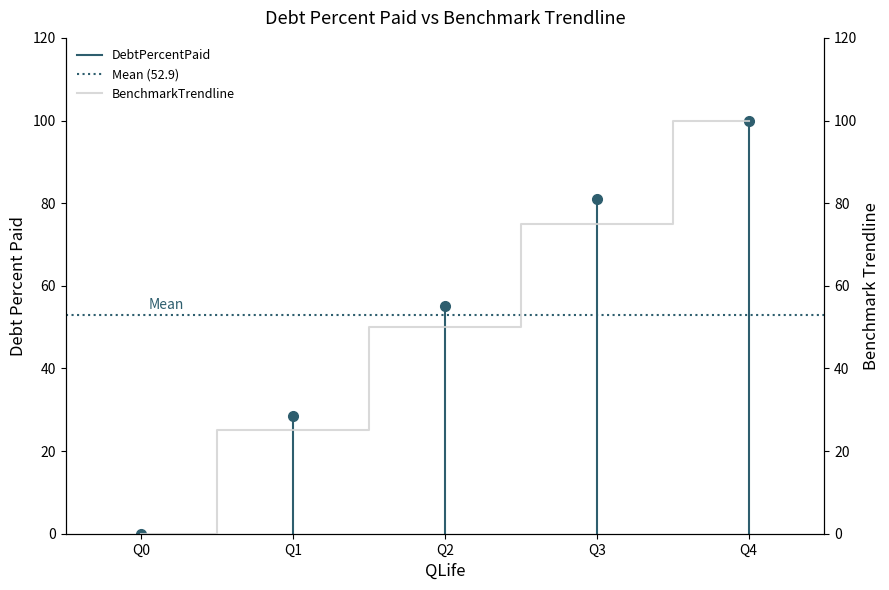

The value at Q2 is 71. True or false?

False